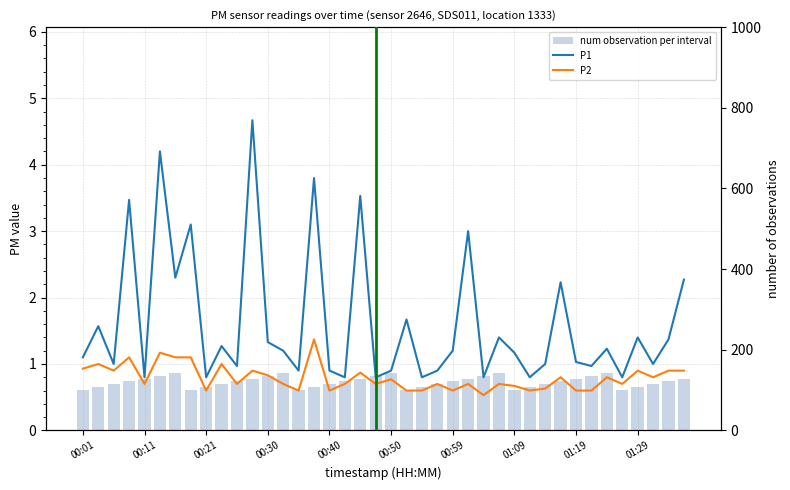

What is the approximate value of num observation per interval at 01:29?

114.3